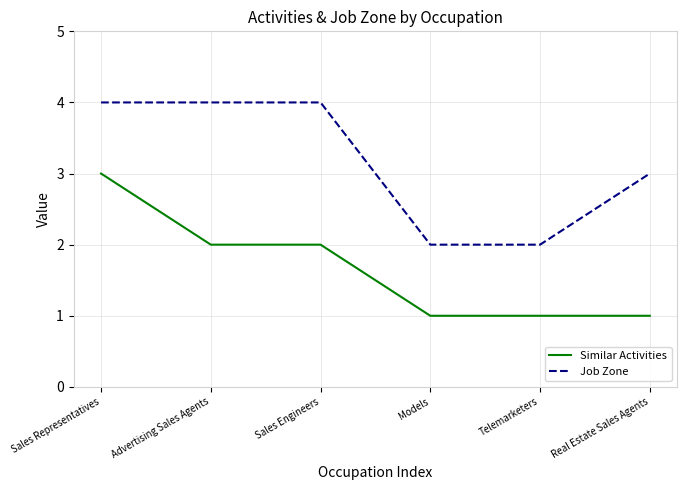

Between Sales Representatives and Real Estate Sales Agents, which series saw the biggest shift?

Similar Activities